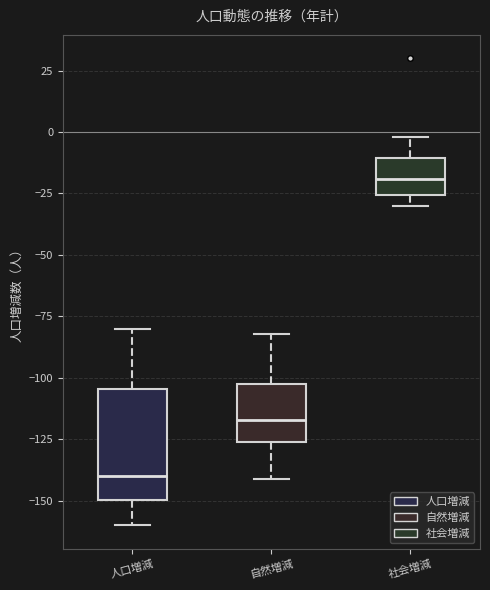

Where does the upper whisker of the box for 人口増減 end on the y-axis? The values are not printed on the chart, so give them approximately, as read against the axis.

-80